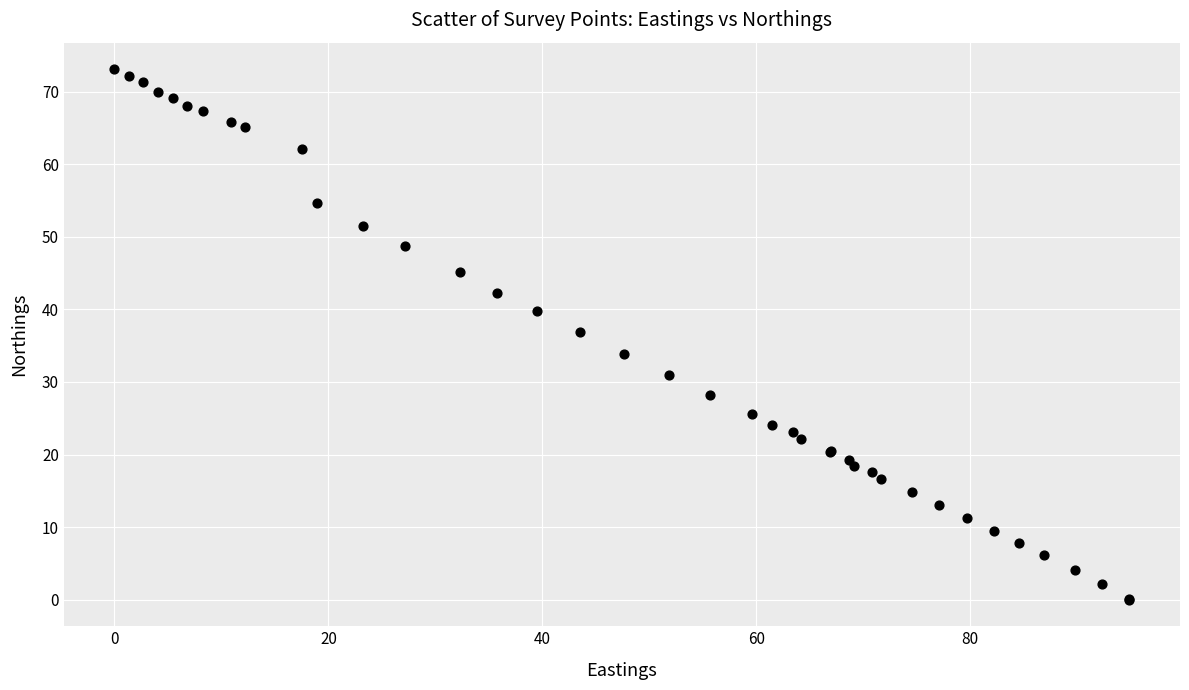

What Y value in the scatter plot is closest to 36?

36.8